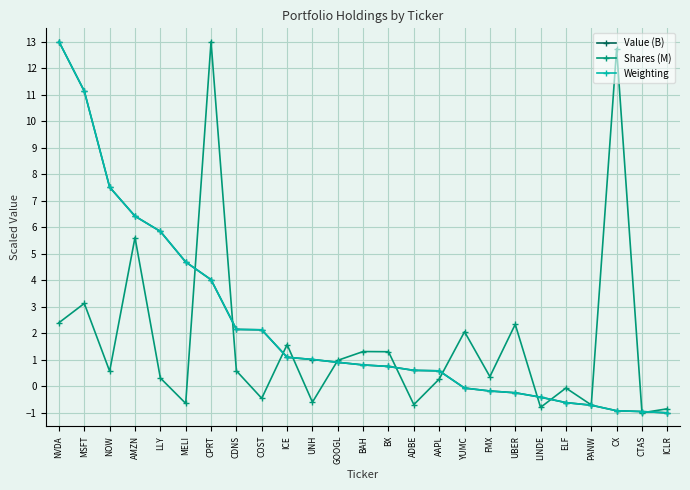

At how many categories does at least one series exceed 5?

7